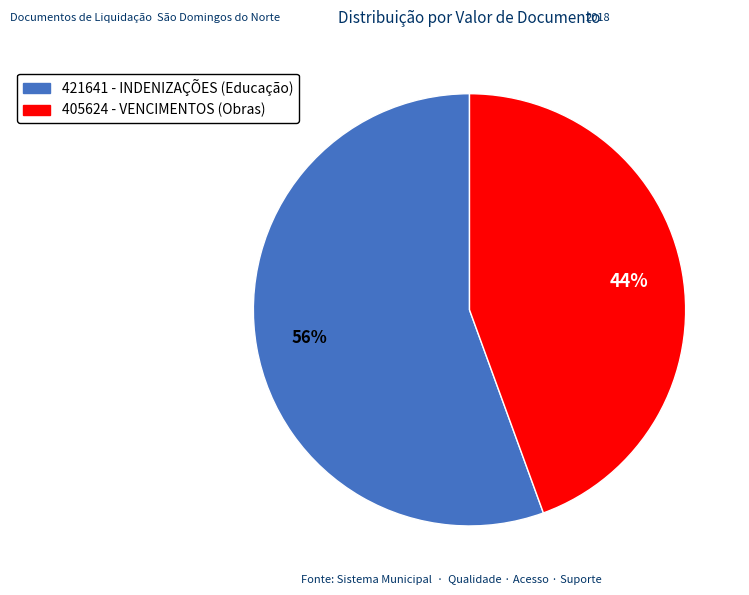

Combined, do 421641 and 405624 account for over 50%?

Yes